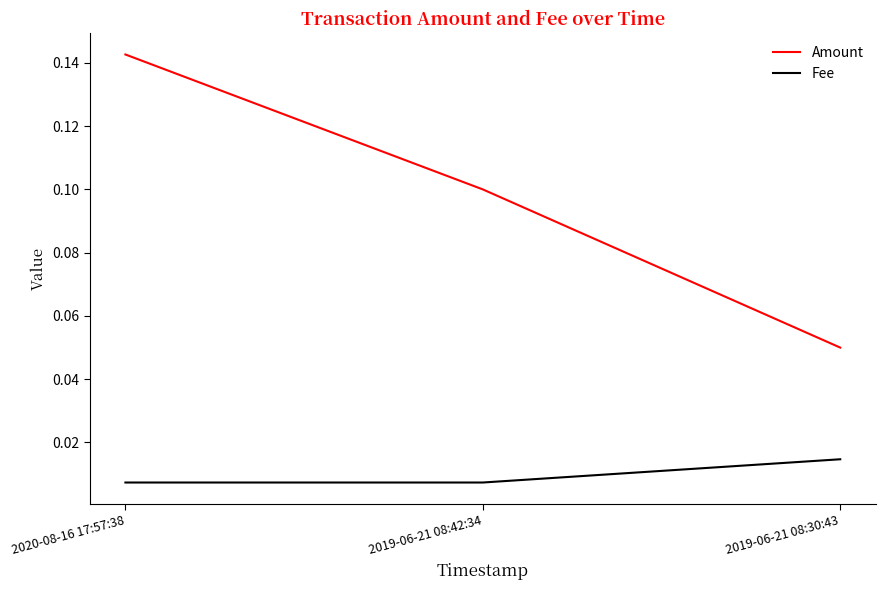

Is the value of Amount at 2019-06-21 08:42:34 greater than the value of Fee at 2019-06-21 08:42:34?

Yes